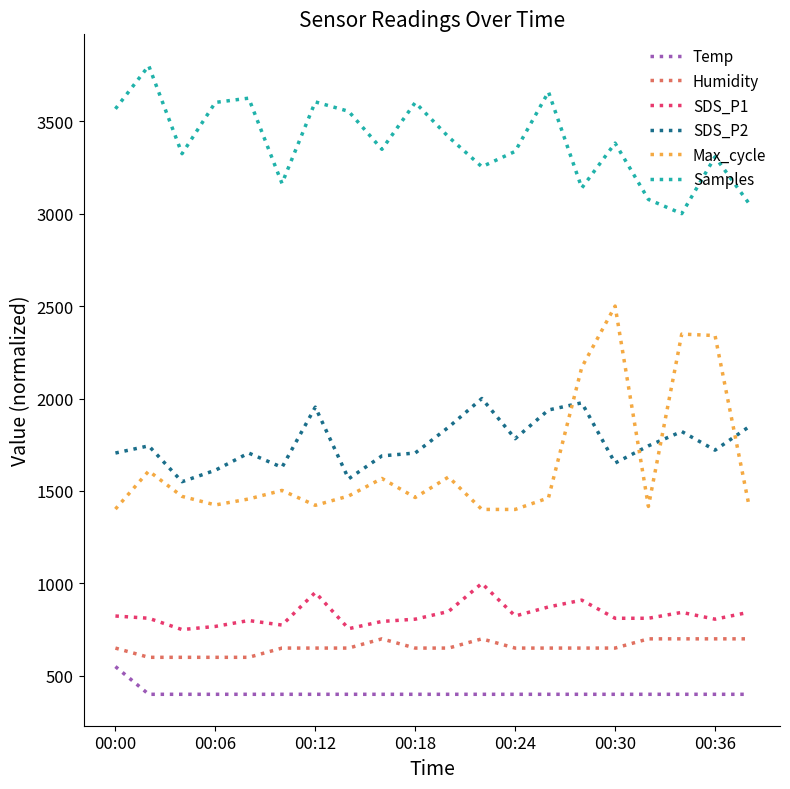

What is the highest value of the Humidity series?

700.0